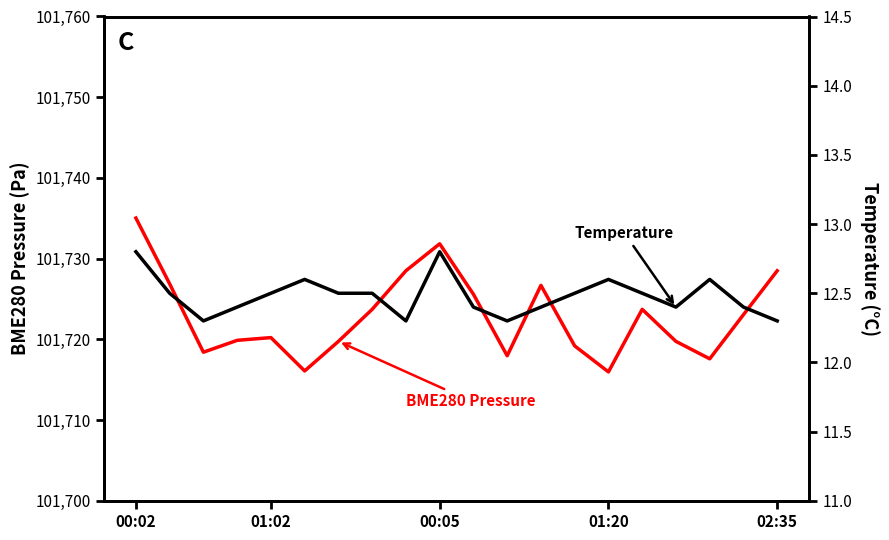

Reading left to right, what are all the values shown in this chart?

BME280 Pressure: 101735.0	101726.9	101718.4	101719.9	101720.2	101716.1	101719.8	101723.7	101728.5	101731.8	101725.6	101718.0	101726.7	101719.2	101716.0	101723.7	101719.8	101717.6	101723.1	101728.5
Temperature: 12.8	12.5	12.3	12.4	12.5	12.6	12.5	12.5	12.3	12.8	12.4	12.3	12.4	12.5	12.6	12.5	12.4	12.6	12.4	12.3